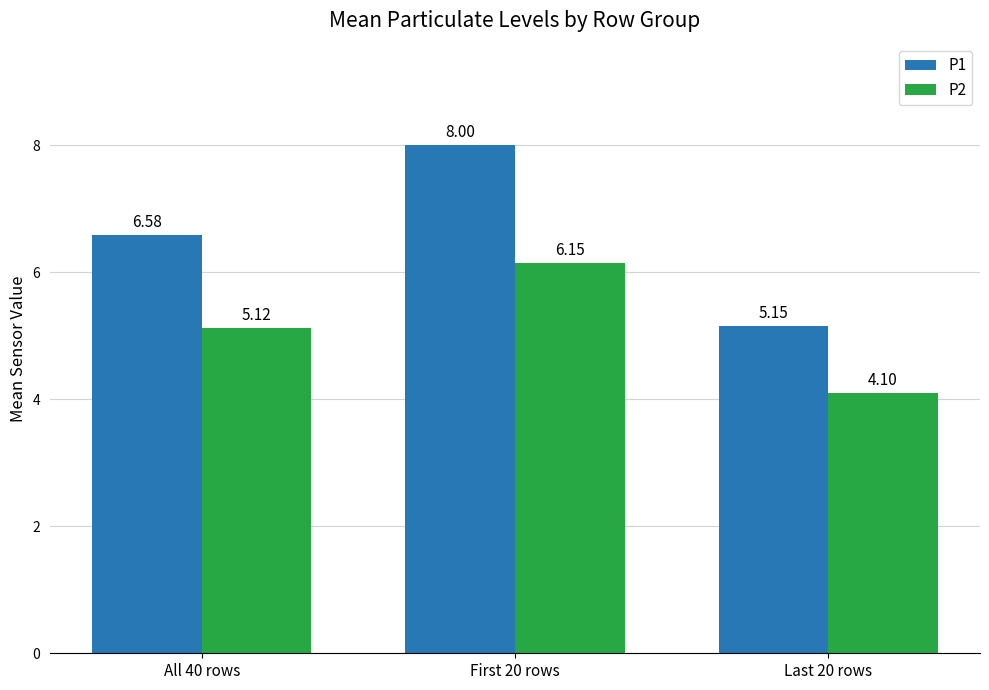

What is the sum of all P2 values?

15.4